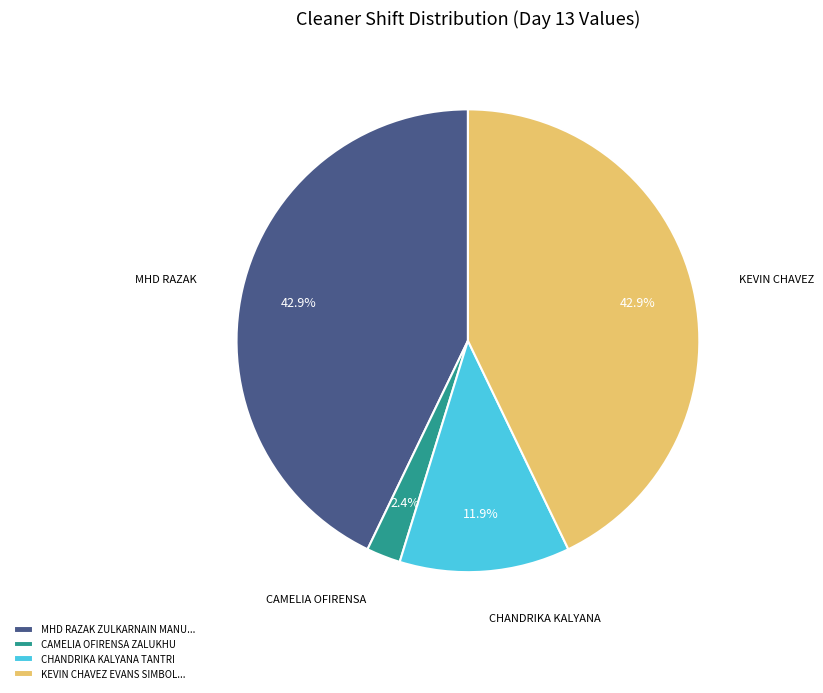

To the nearest percent, what portion does CAMELIA OFIRENSA ZALUKHU represent?

2%